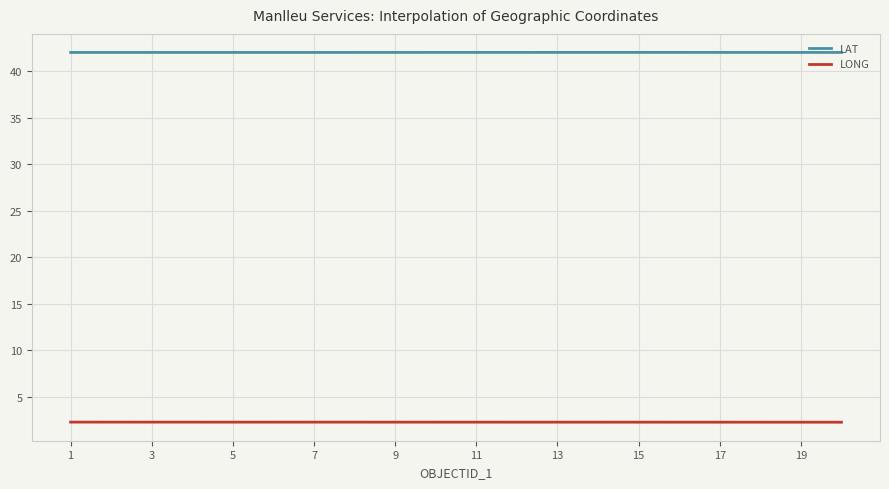

True or false: LONG and LAT intersect in this chart.

False